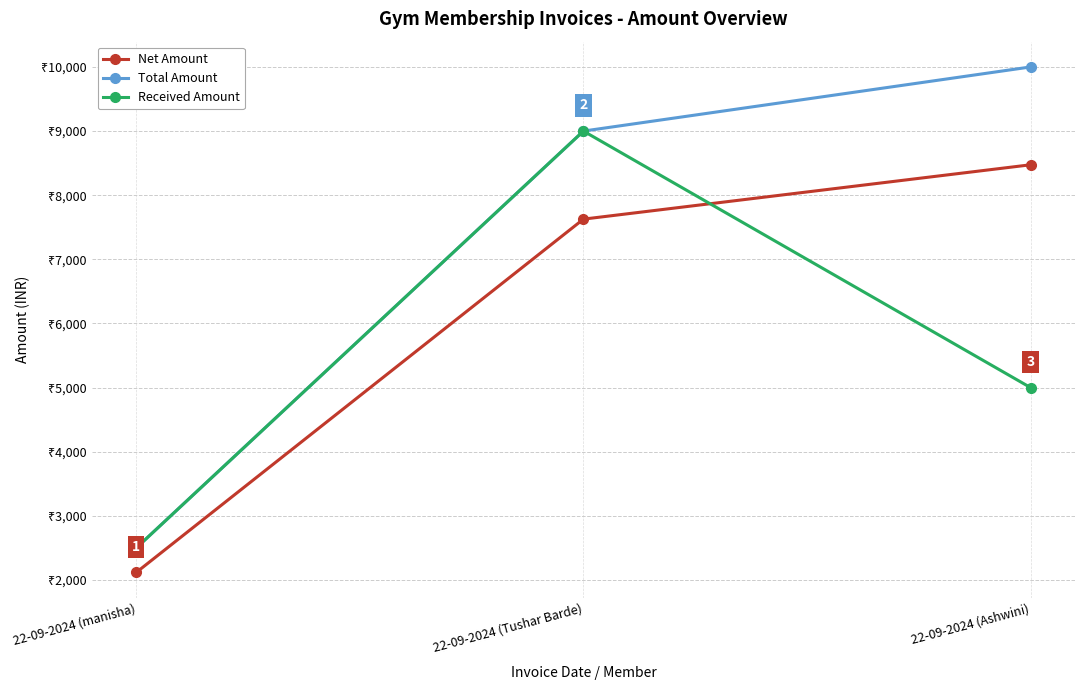

Does the chart have visible grid lines?

Yes